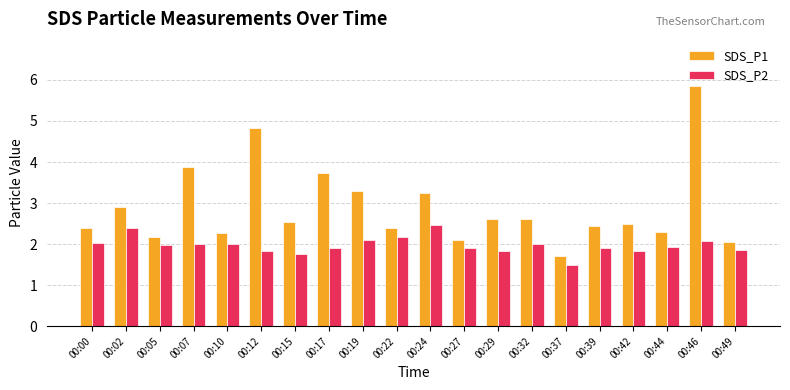

Where is SDS_P2 nearest to the value 1?

00:37